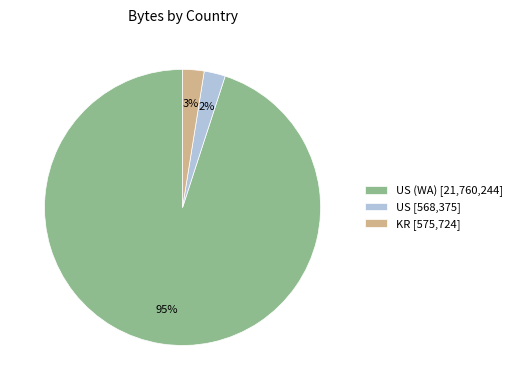

What percentage is the KR [575,724] slice, to the nearest percent?

3%